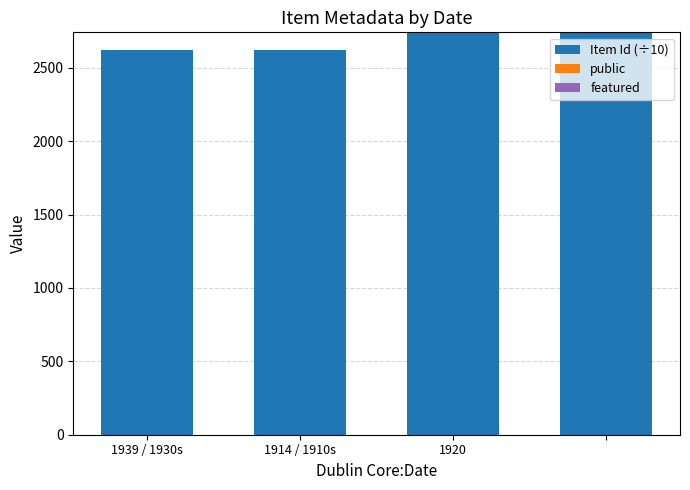

Are the bars horizontal?

No